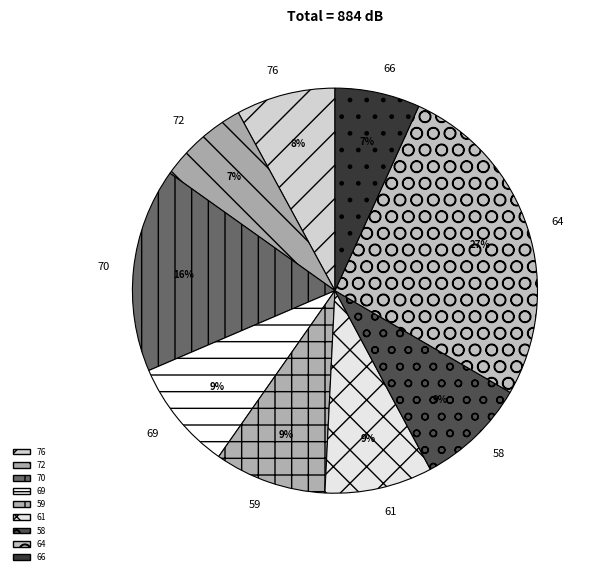

How many slices are in this pie chart?

9